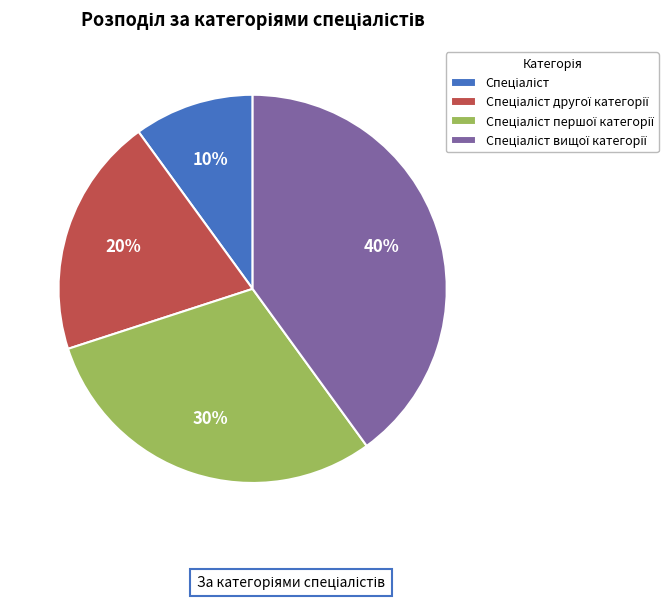

To the nearest percent, what is the difference between the largest and smallest slice percentages?

30%